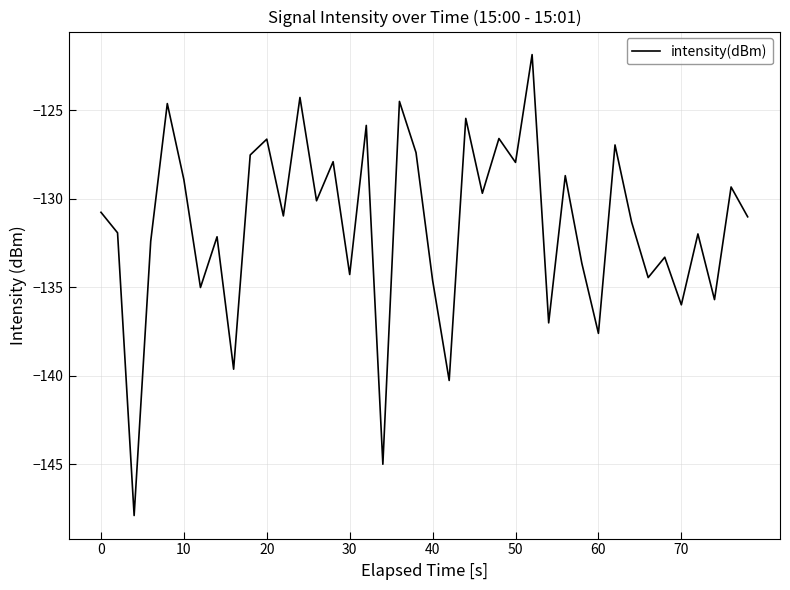

What is the greatest value displayed?

-121.8